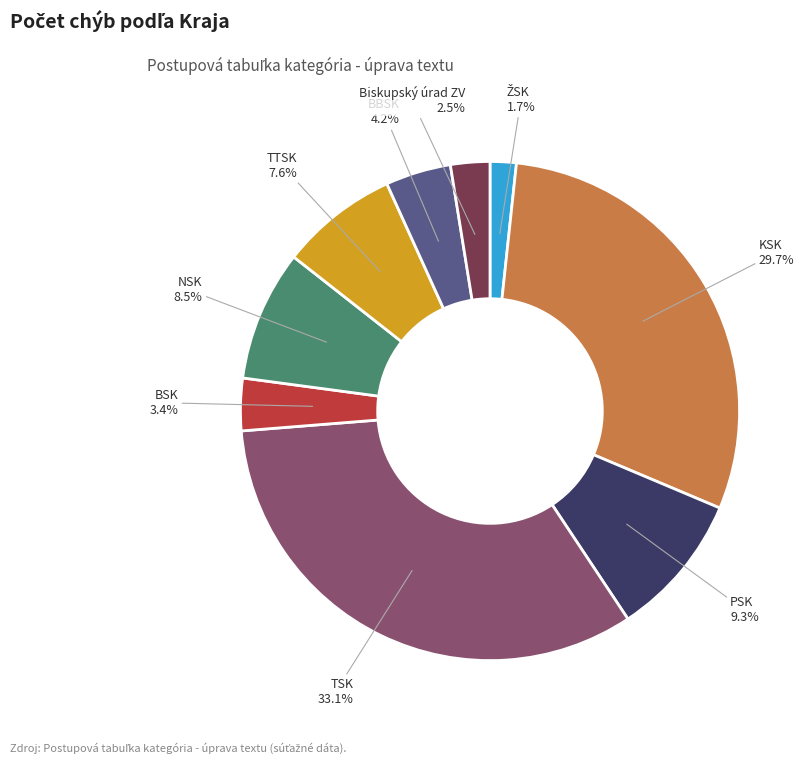

To the nearest percent, what is the average slice percentage?

11%